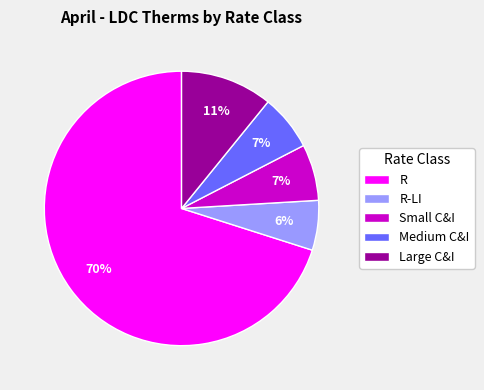

To the nearest percent, what is the difference between the Small C&I and Large C&I slice percentages?

4%